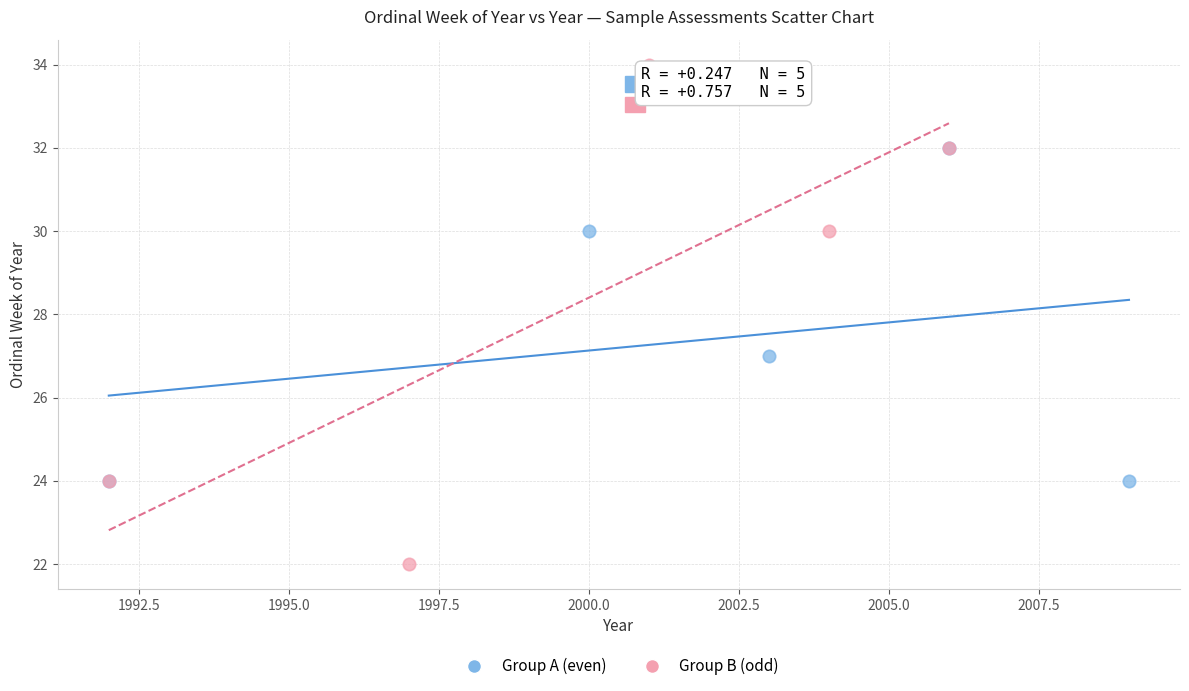

Which series reaches the maximum Y coordinate?

Group B (odd)